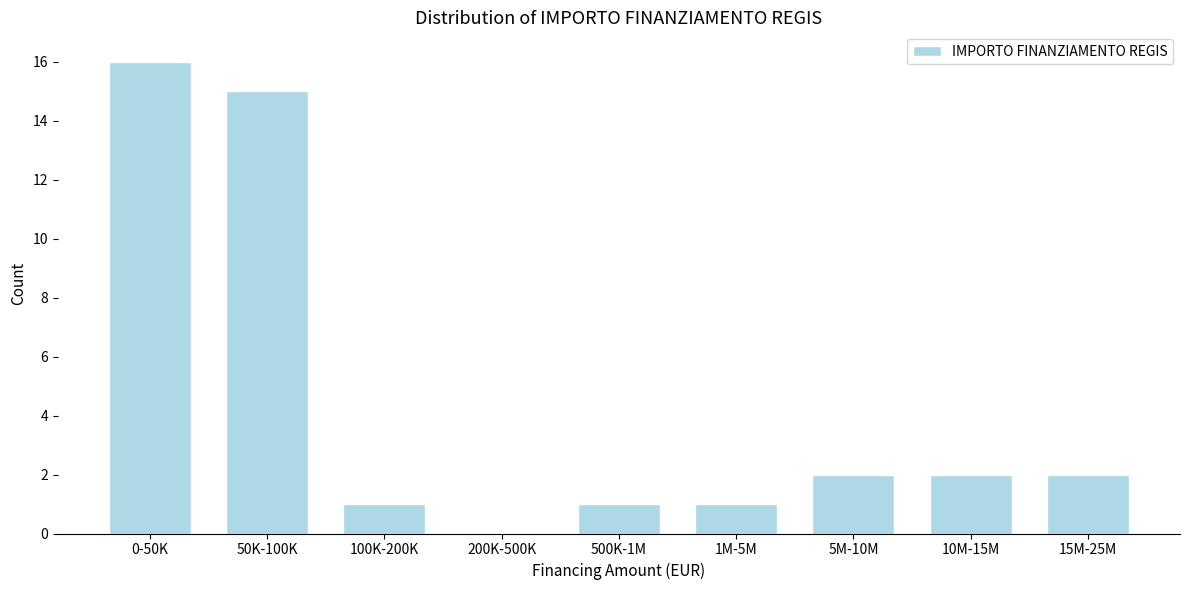

Reading right to left, list all the values displayed in this chart.

15M-25M=2	10M-15M=2	5M-10M=2	1M-5M=1	500K-1M=1	200K-500K=0	100K-200K=1	50K-100K=15	0-50K=16